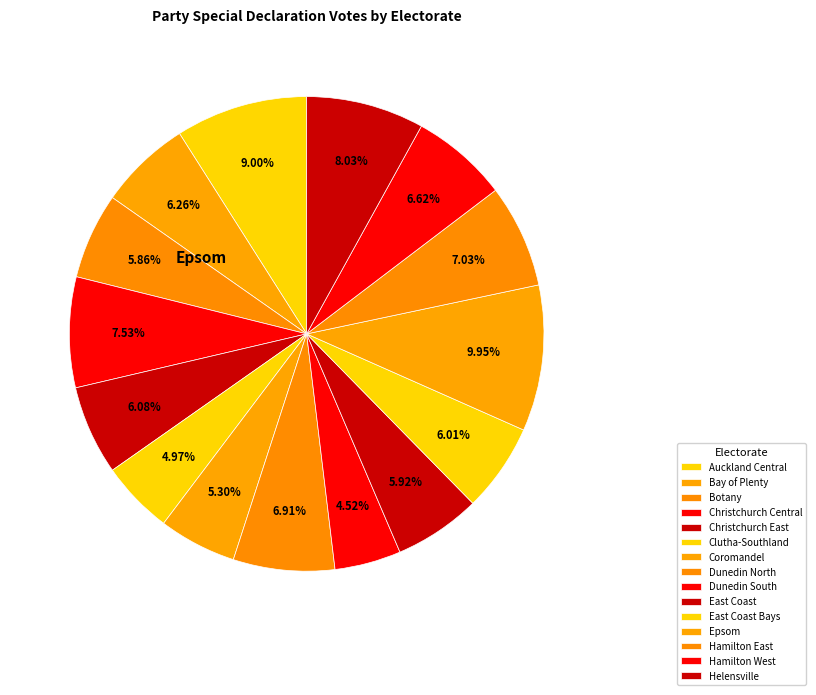

Is there any slice that represents more than half of the pie?

No